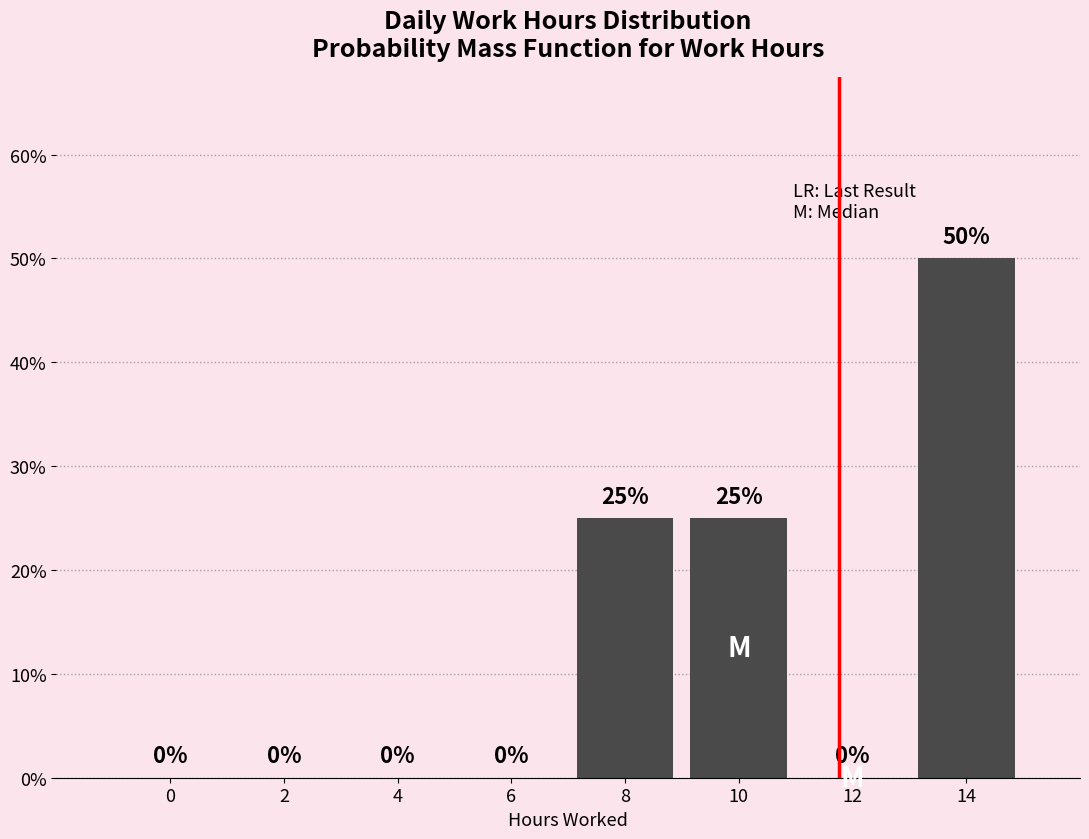

Reading left to right, transcribe all the data shown in this chart.

0=0	2=0	4=0	6=0	8=25	10=25	12=0	14=50